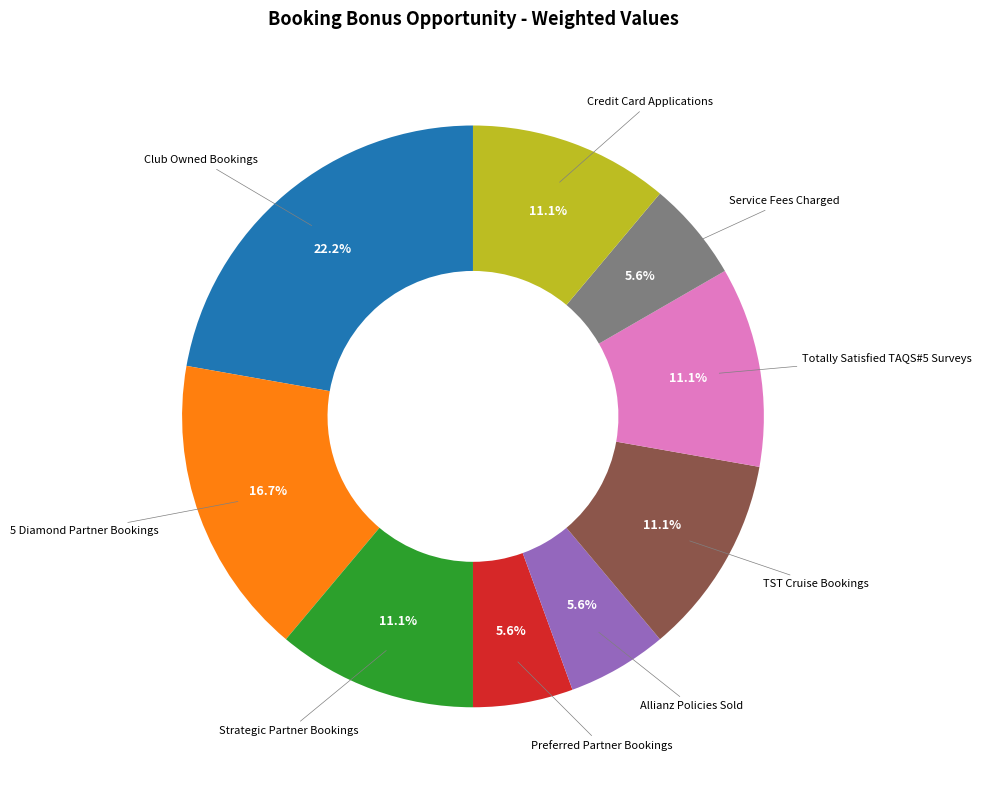

To the nearest percent, what is the difference between the largest and smallest slice percentages?

17%